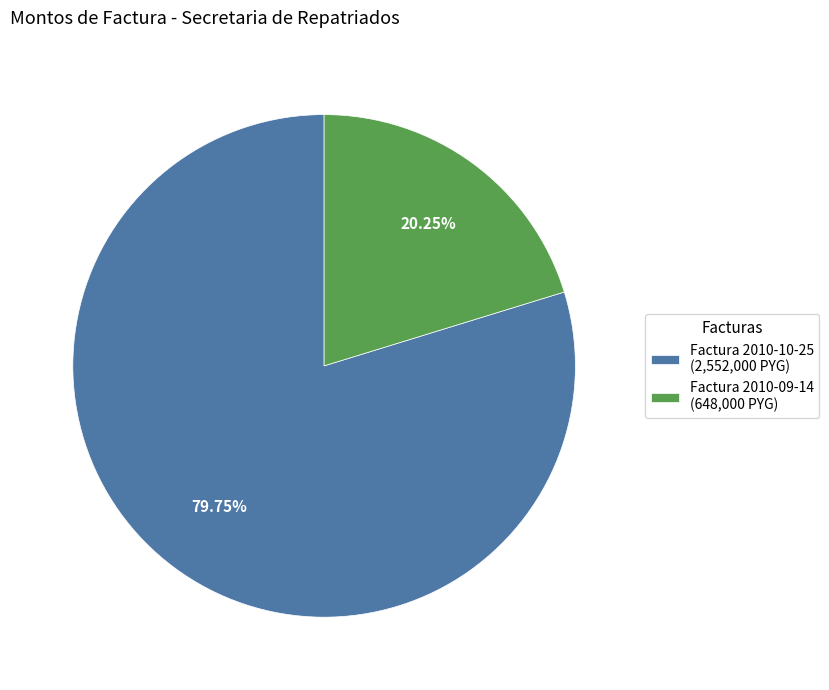

To the nearest percent, what is the combined percentage of Factura 2010-09-14 and Factura 2010-10-25?

100%